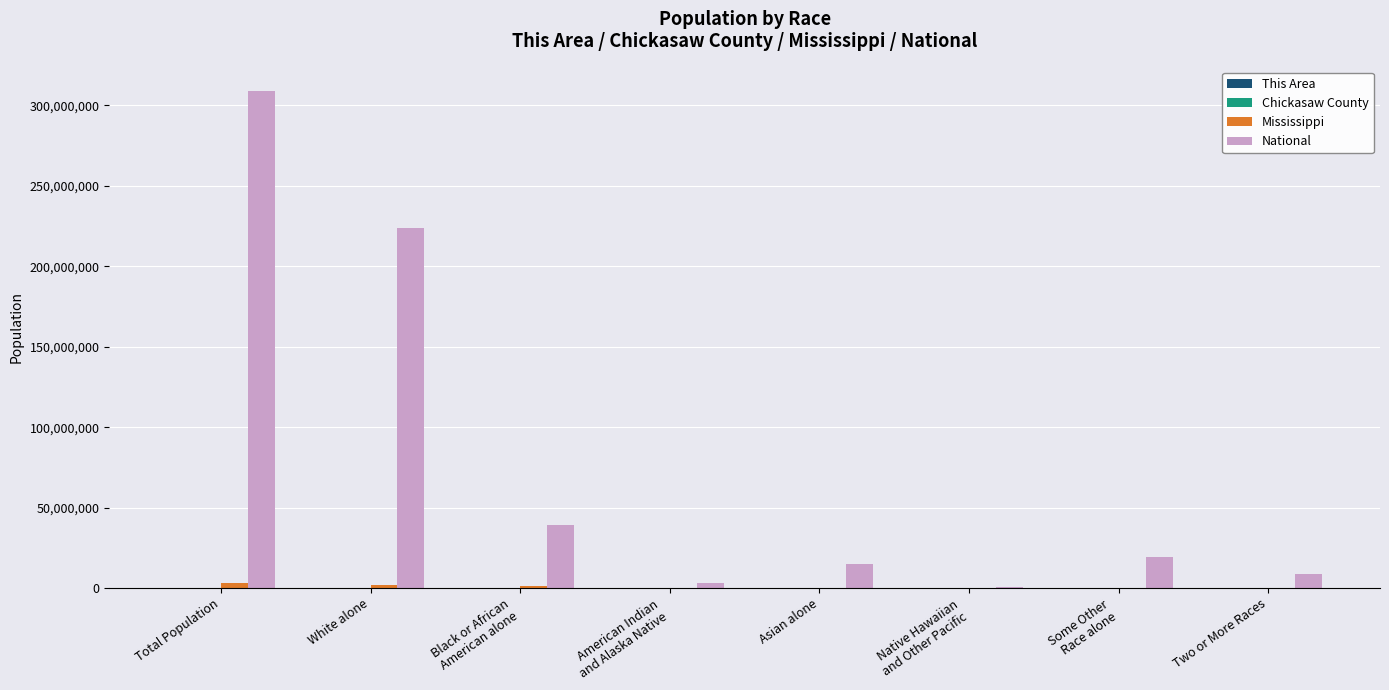

How many categories are shown in the chart?

8